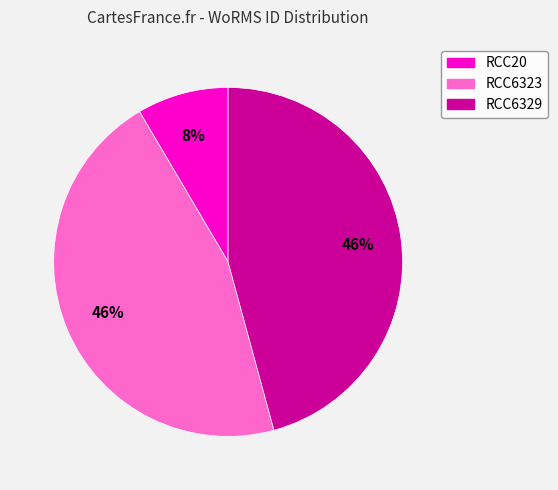

Is there any slice that represents more than half of the pie?

No